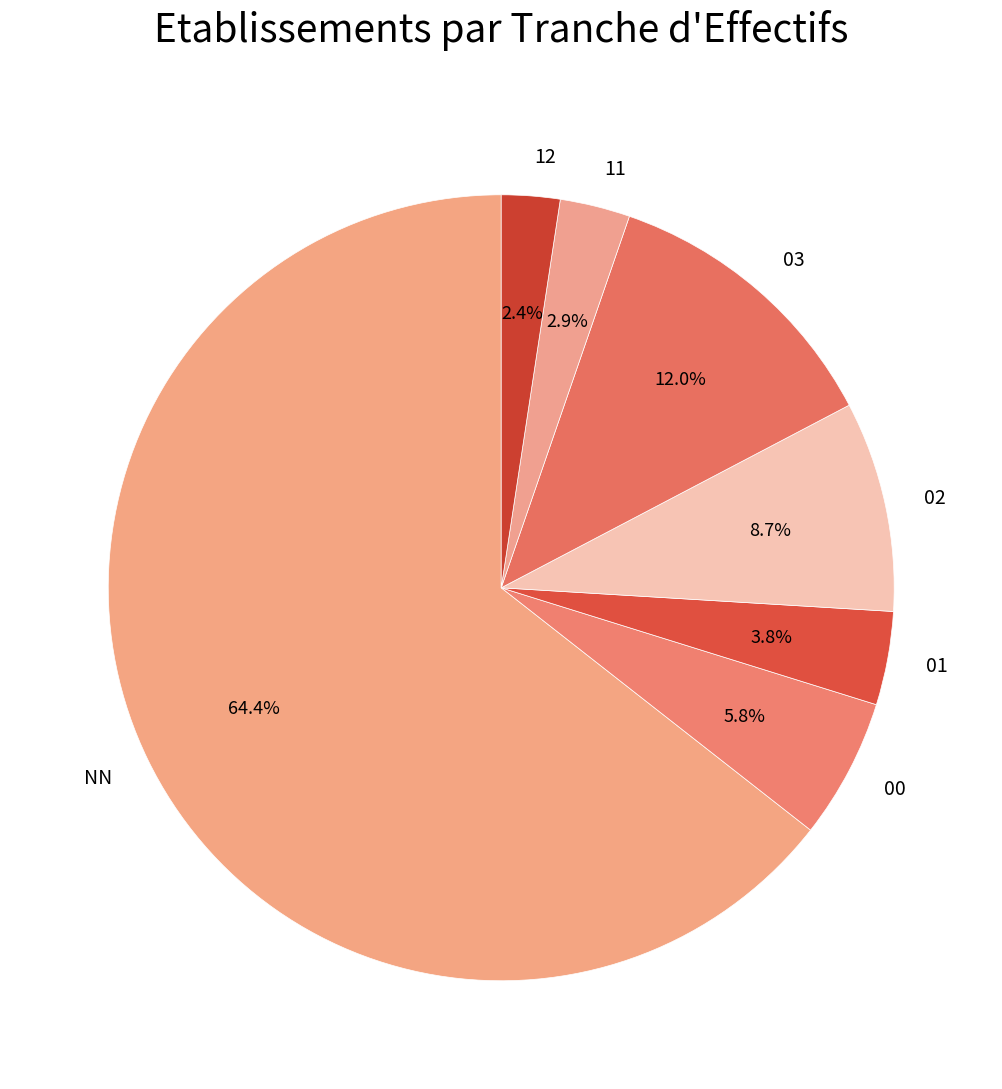

Which has a higher value, 00 or 11?

00